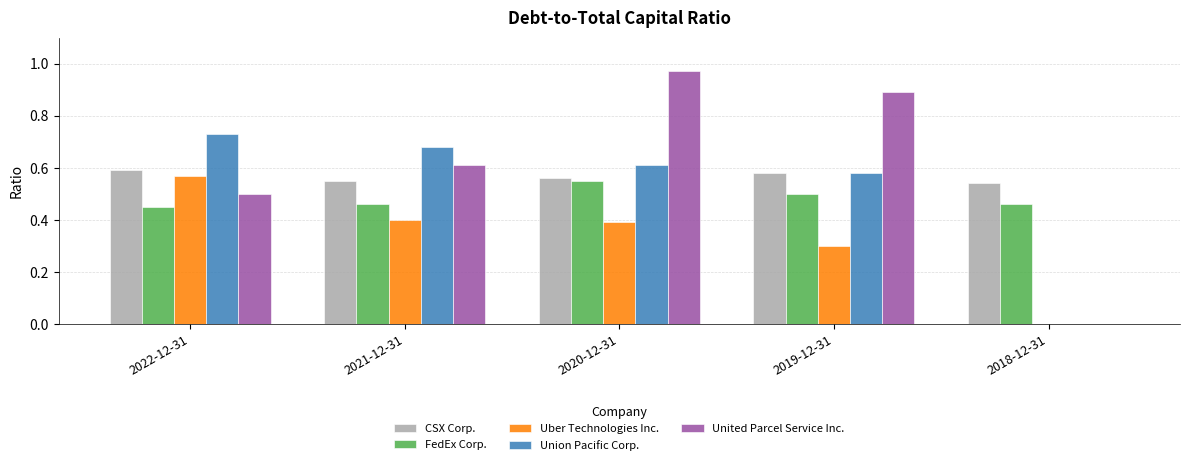

The value of CSX Corp. at 2021-12-31 is 0.3. True or false?

False